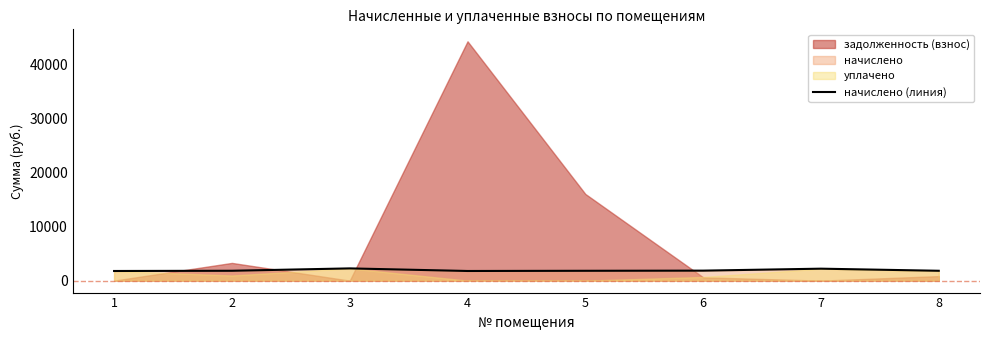

What is the difference between the second highest and second lowest values?

428.9